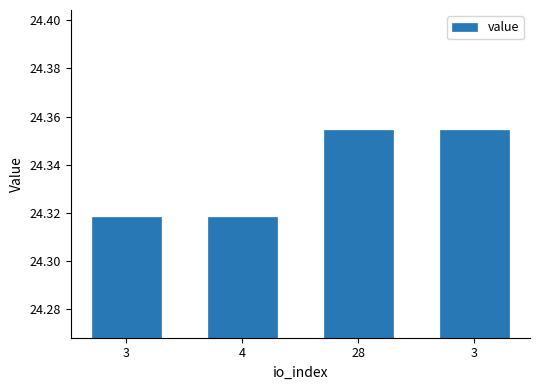

What value does the data have at 4?

24.3